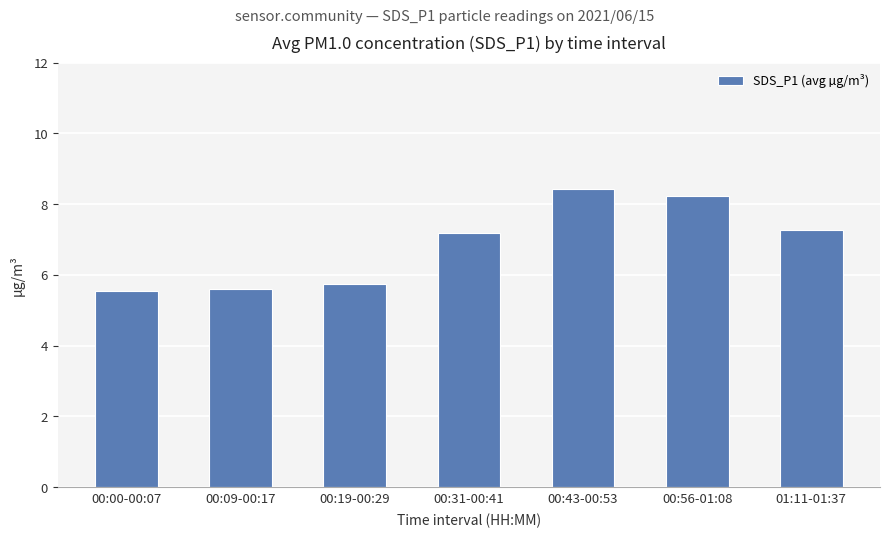

The value at 00:09-00:17 is 5.6. True or false?

True